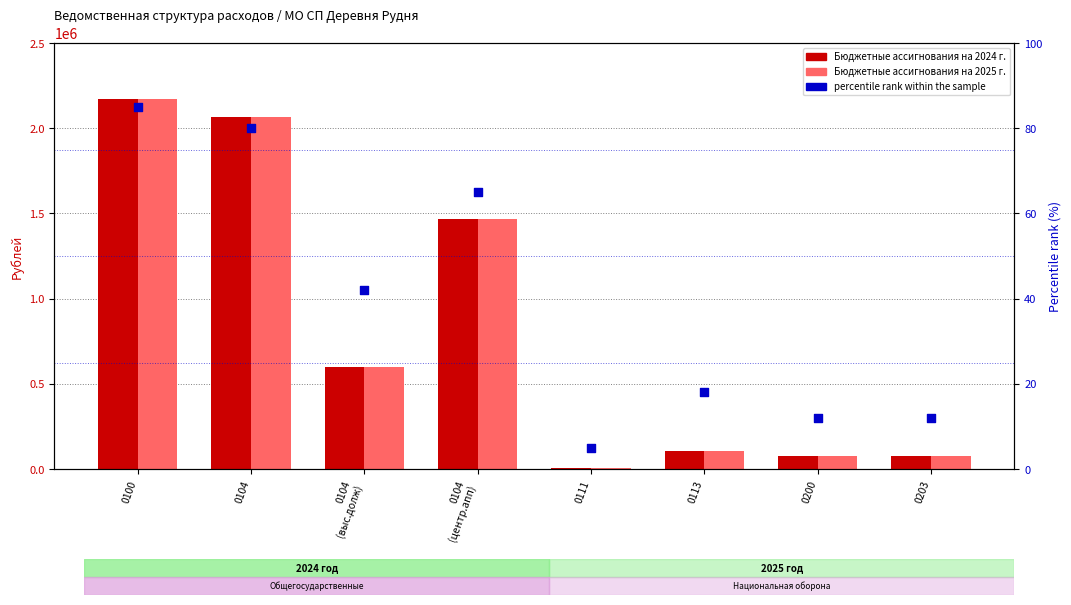

What is the total value across all series at 0200?

153912